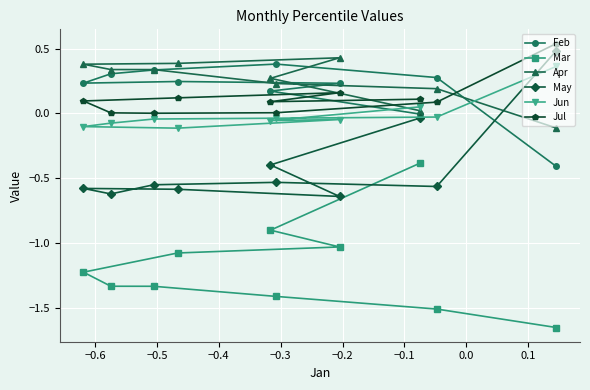

What is the sum of all Mar values?

-11.9